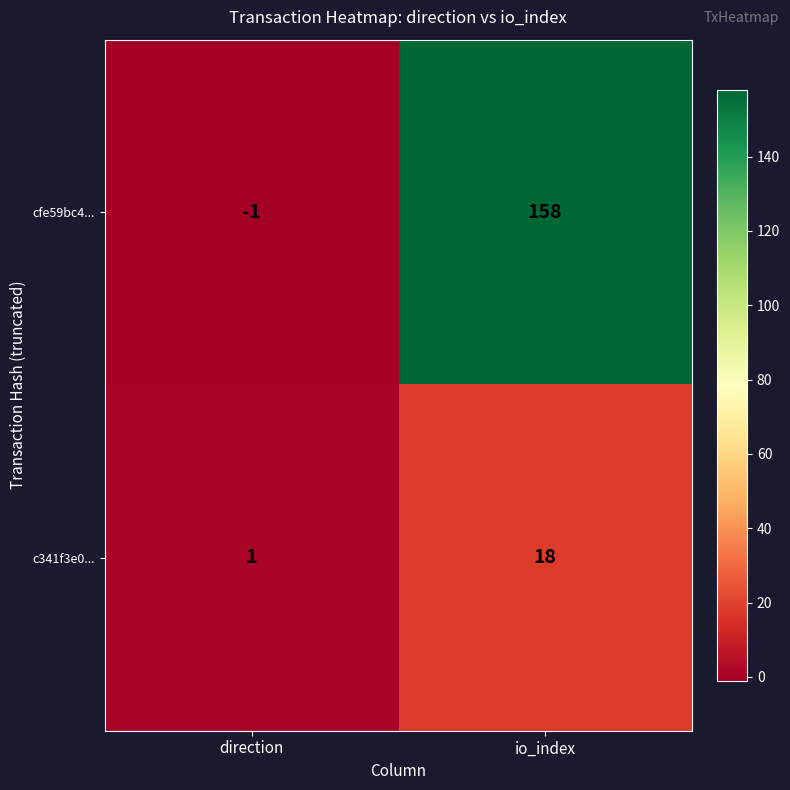

What is the difference between the cfe59bc4... values at direction and io_index?

159